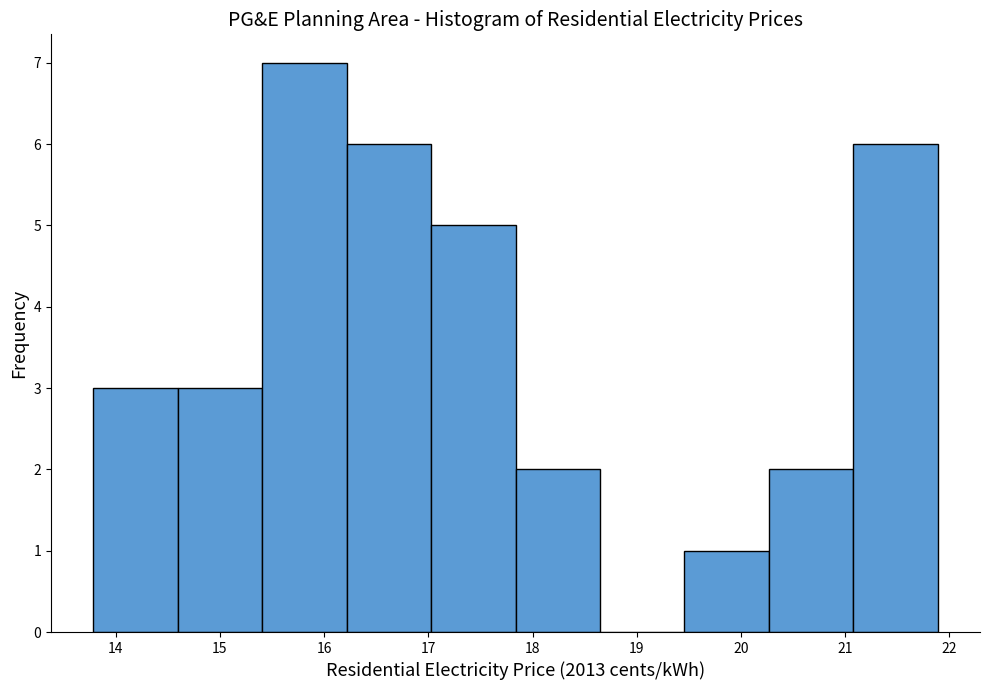

Reading left to right, transcribe this chart: for each bar, give the range it covers on the x-axis and its height. Neither the bar edges nor the heights are printed on the chart, so give them approximately, as read against the axes.

13.8 to 14.6: 3
14.6 to 15.4: 3
15.4 to 16.2: 7
16.2 to 17.0: 6
17.0 to 17.8: 5
17.8 to 18.6: 2
18.6 to 19.5: 0
19.5 to 20.3: 1
20.3 to 21.1: 2
21.1 to 21.9: 6